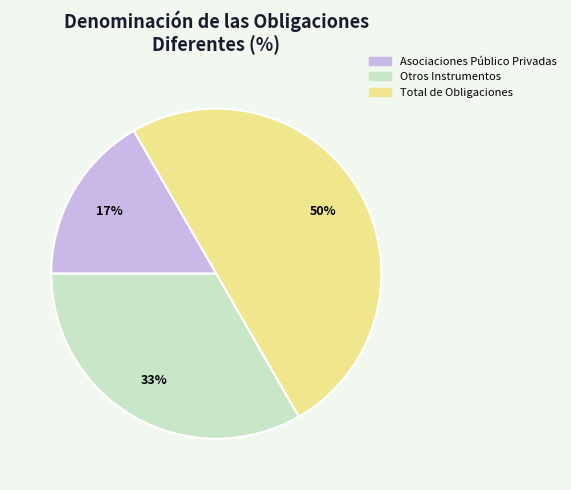

The Asociaciones Público Privadas slice represents 17% of the pie. True or false?

True